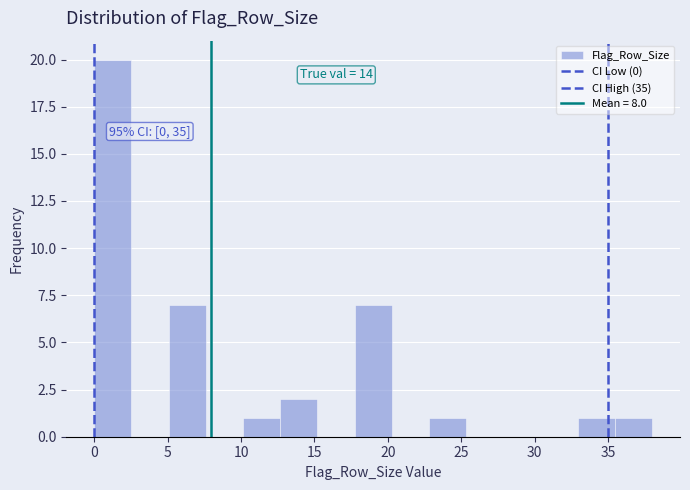

Which range on the x-axis has the tallest bar?

0.0 to 2.5